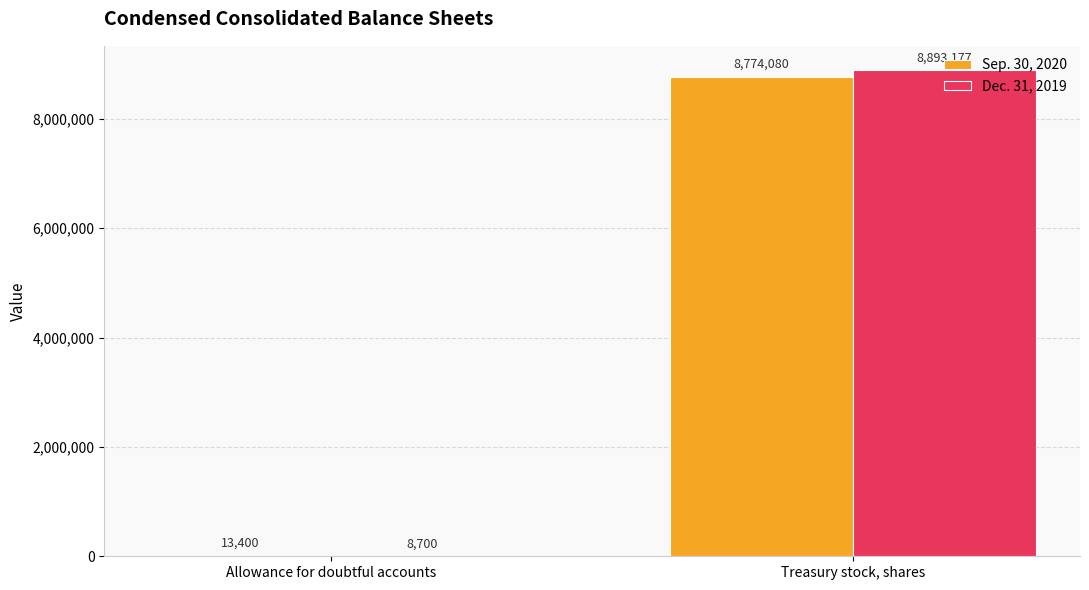

Which series changed the most between Allowance for doubtful accounts and Treasury stock, shares?

Dec. 31, 2019